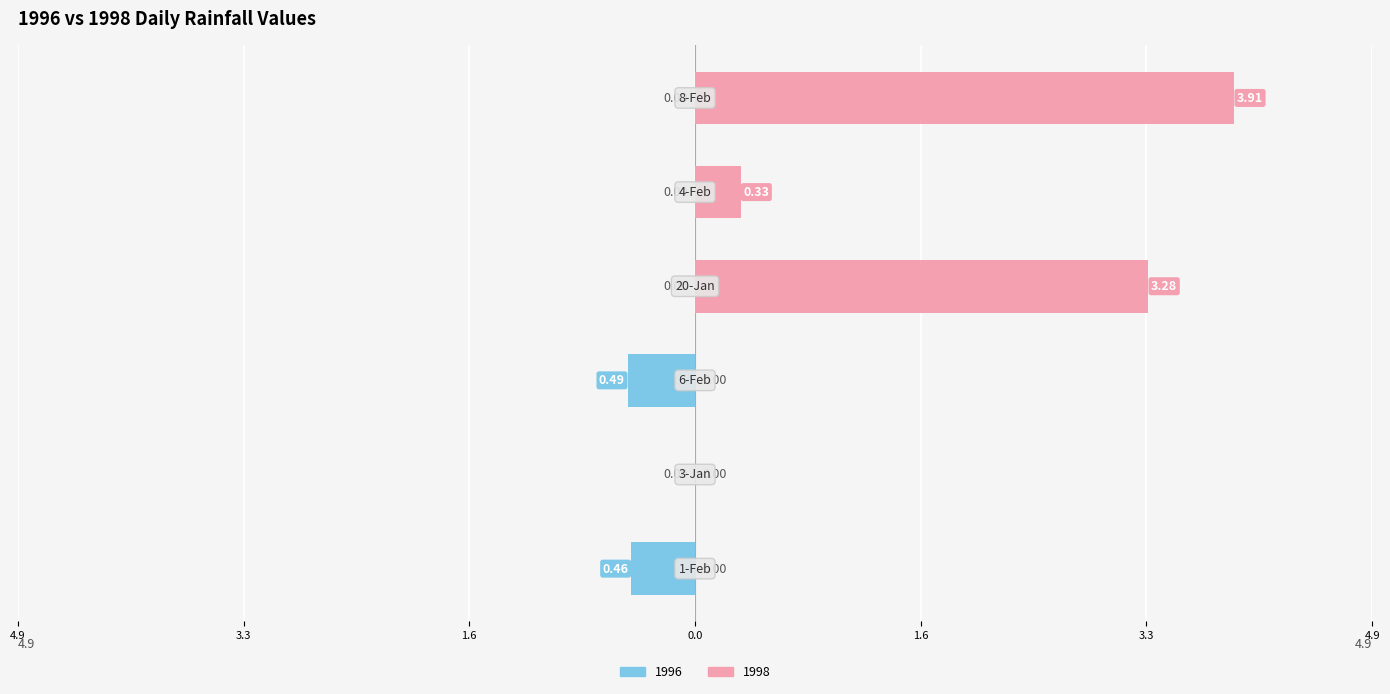

Which series has the largest total across all categories?

1998